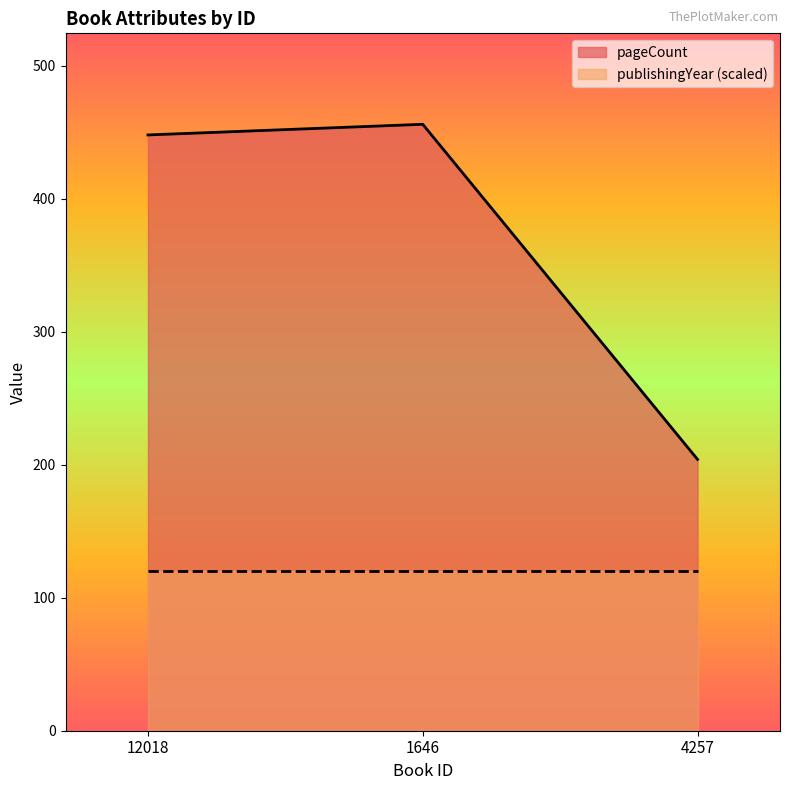

Between 1646 and 4257, which is larger?

1646